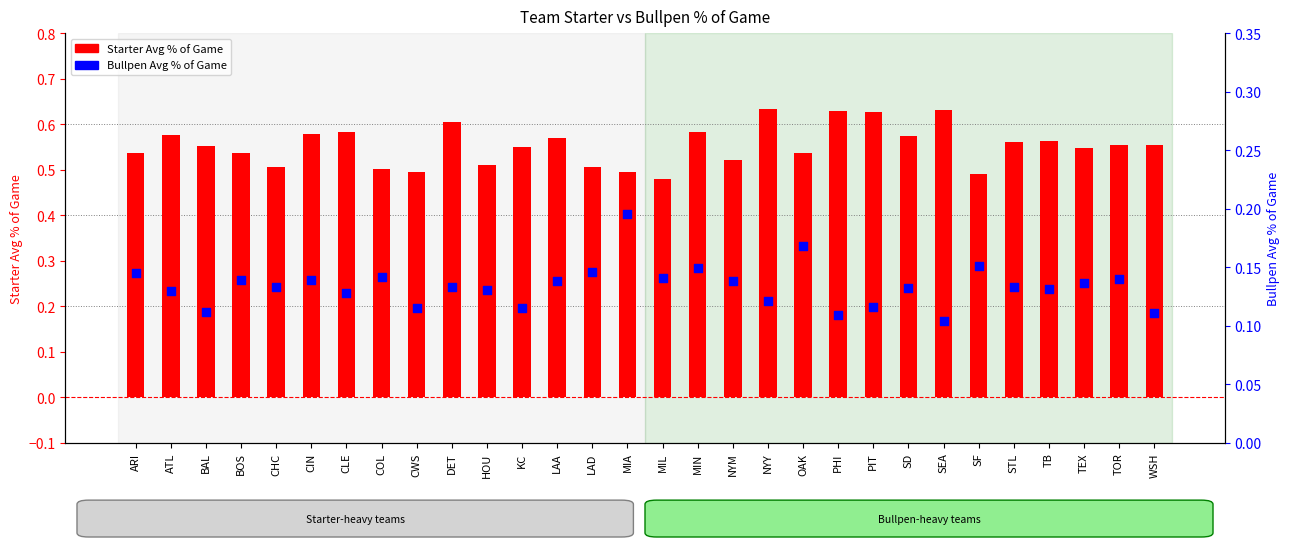

What is the total value across all series at SD?

0.7